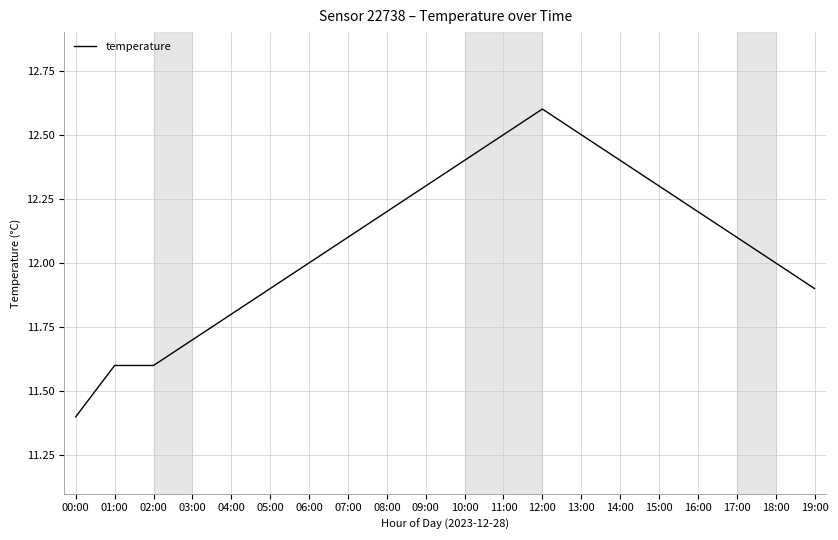

Between 18:00 and 11:00, which is larger?

11:00